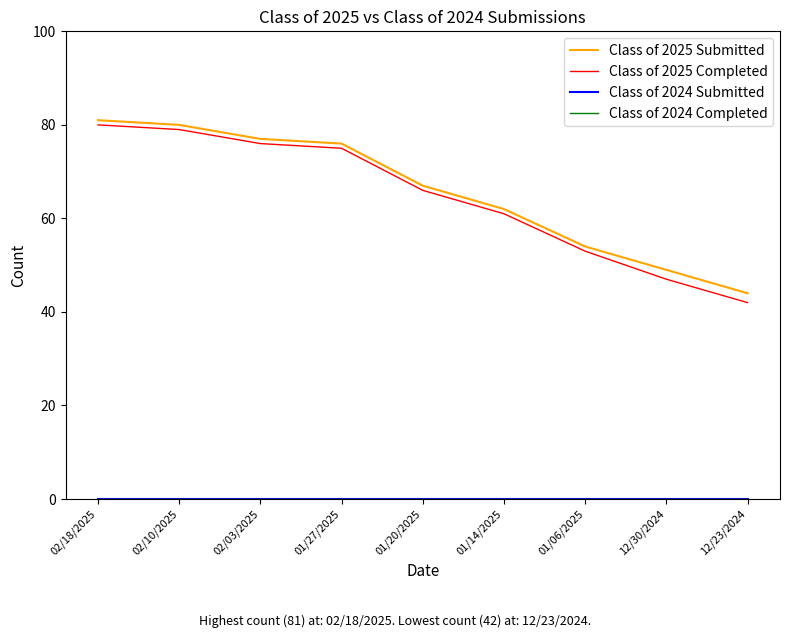

Is this an area chart (filled region under the line)?

No